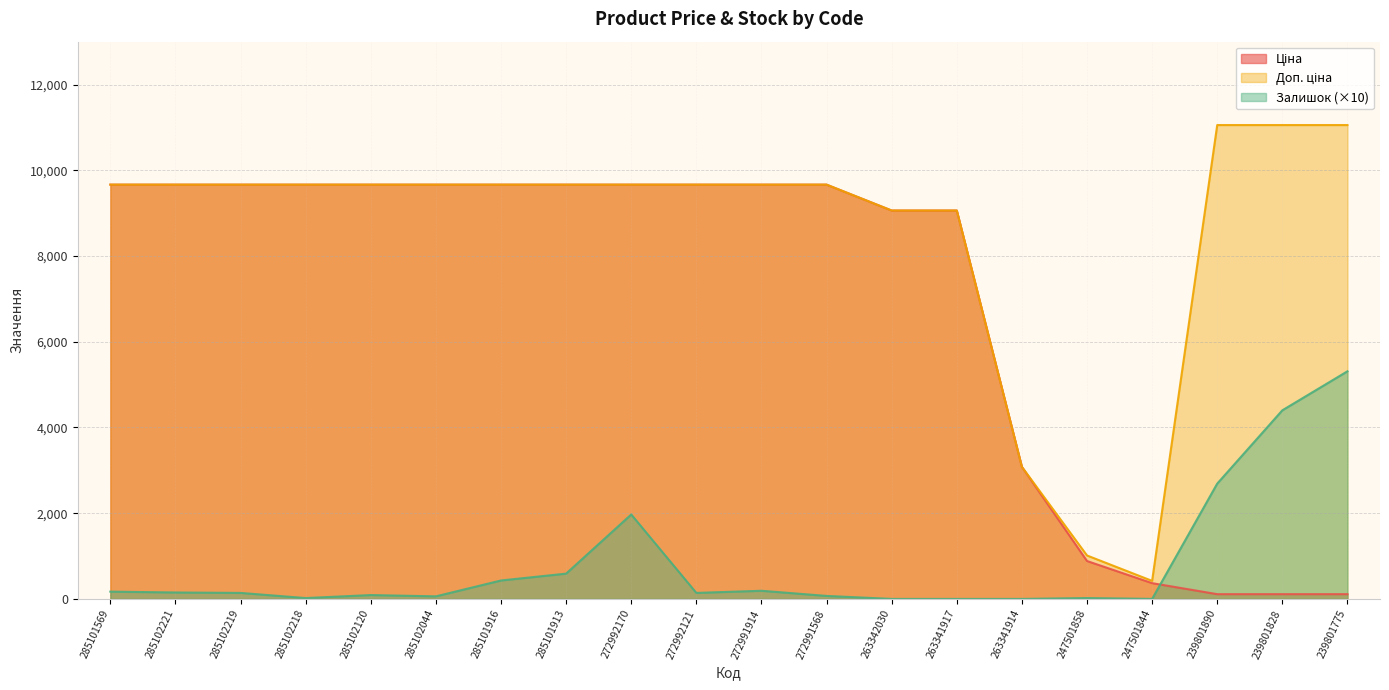

How many data points in Доп. ціна are above 9664?

15